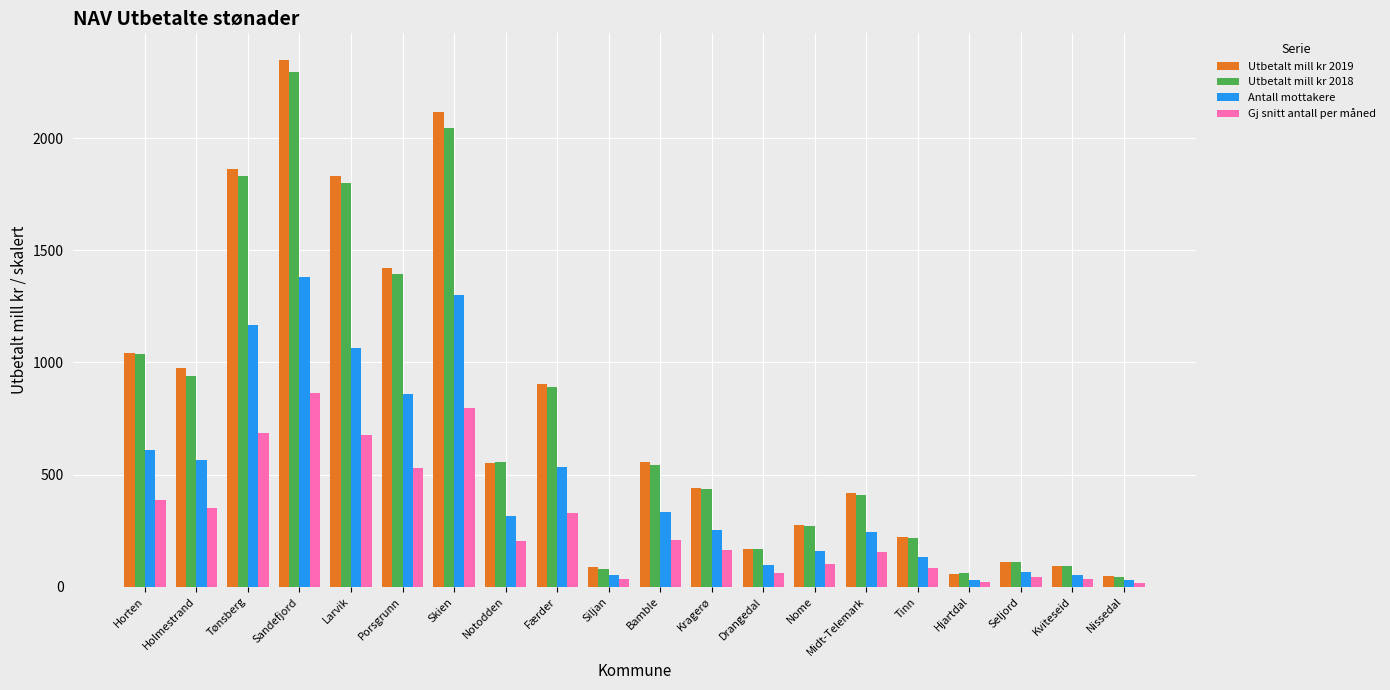

Are the bars grouped side by side (vs. stacked)?

Yes